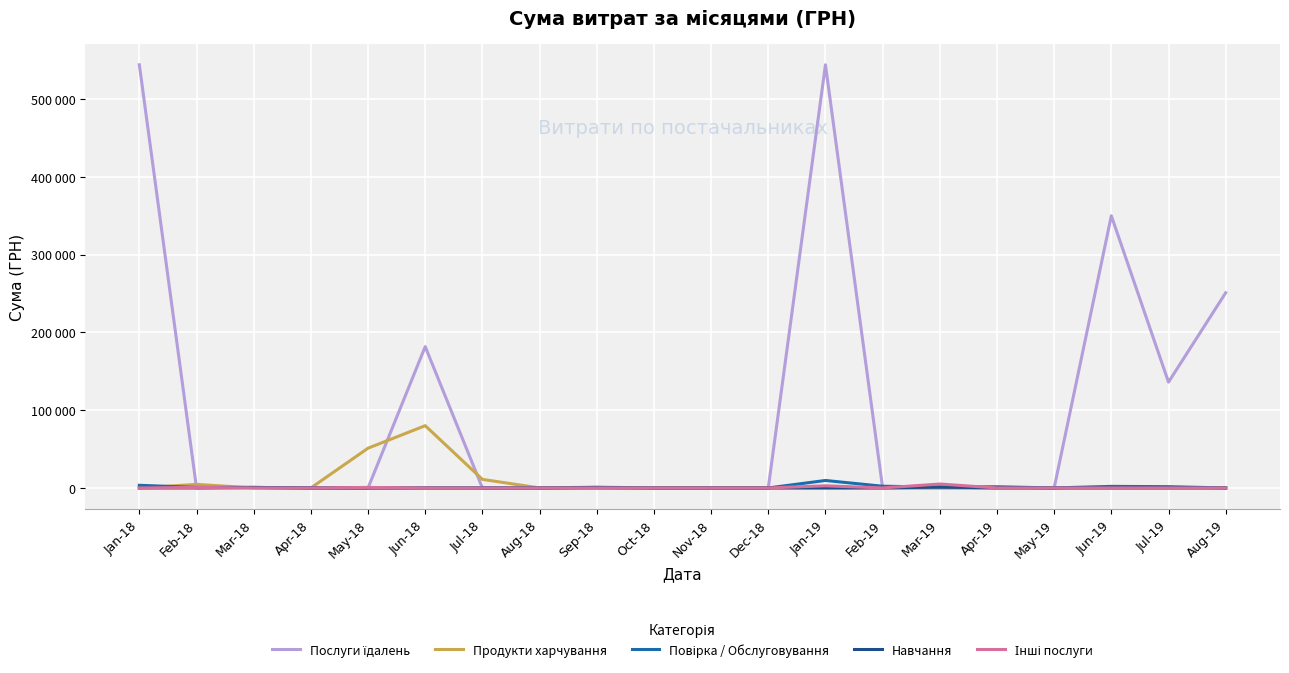

Which series ends up on top after the final intersection of Інші послуги and Повірка / Обслуговування?

Повірка / Обслуговування